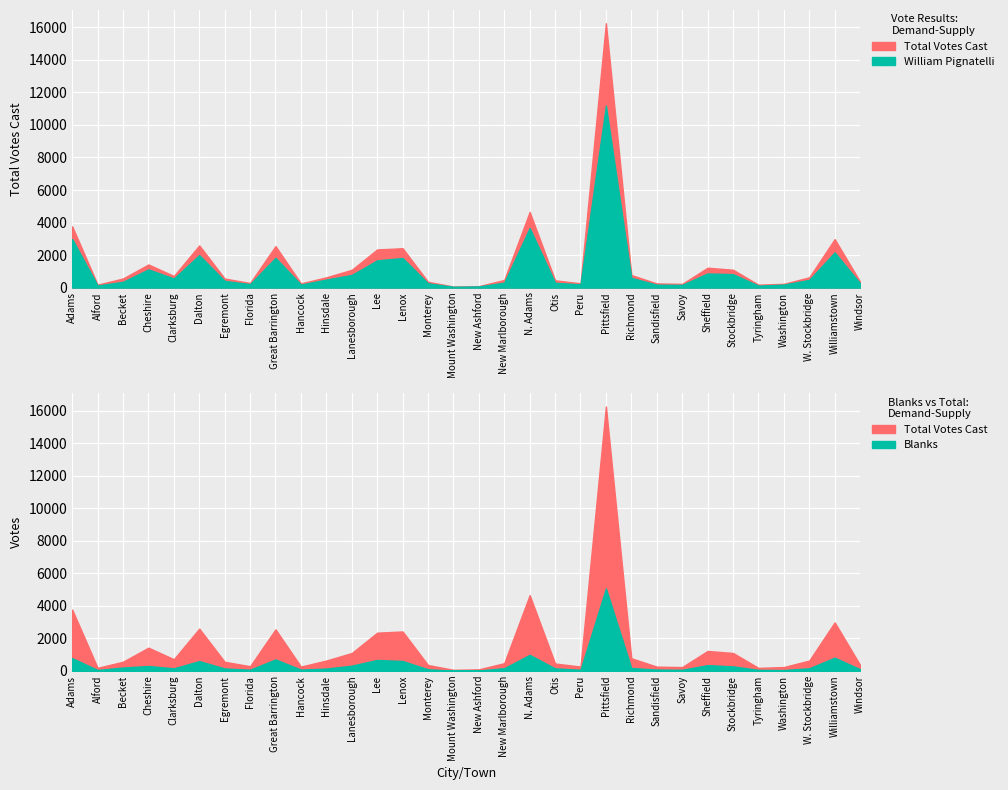

True or false: William Pignatelli has a value of 288 at Sheffield.

False